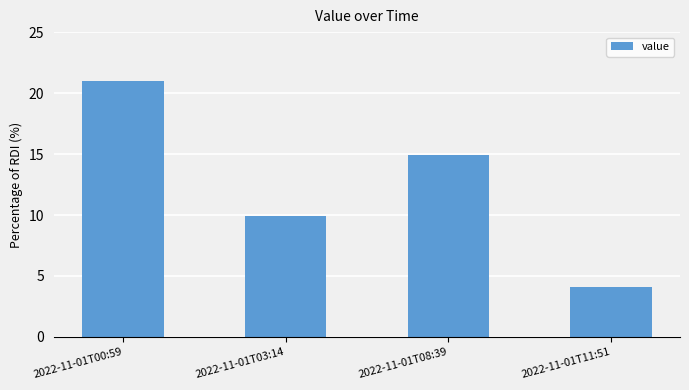

What is the difference between the second highest and minimum values?

10.8